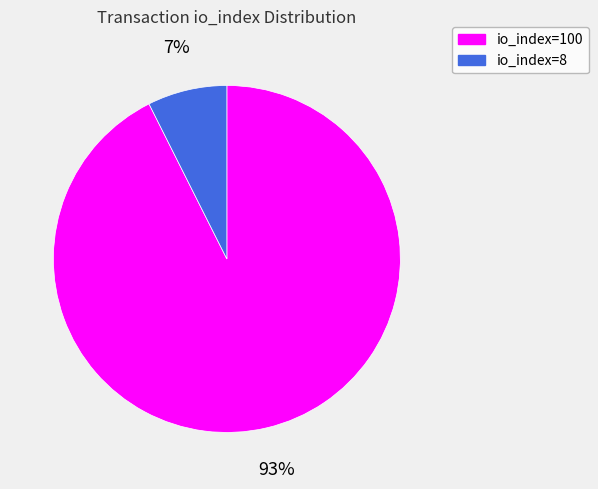

To the nearest percent, what is the combined percentage of io_index=100 and io_index=8?

100%